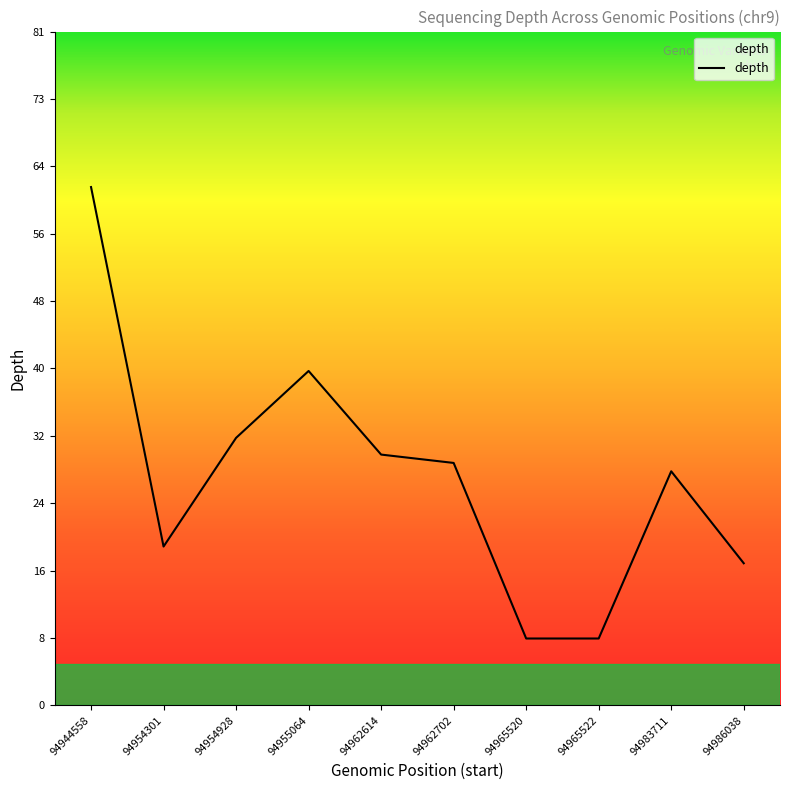

What is the greatest value displayed?

62